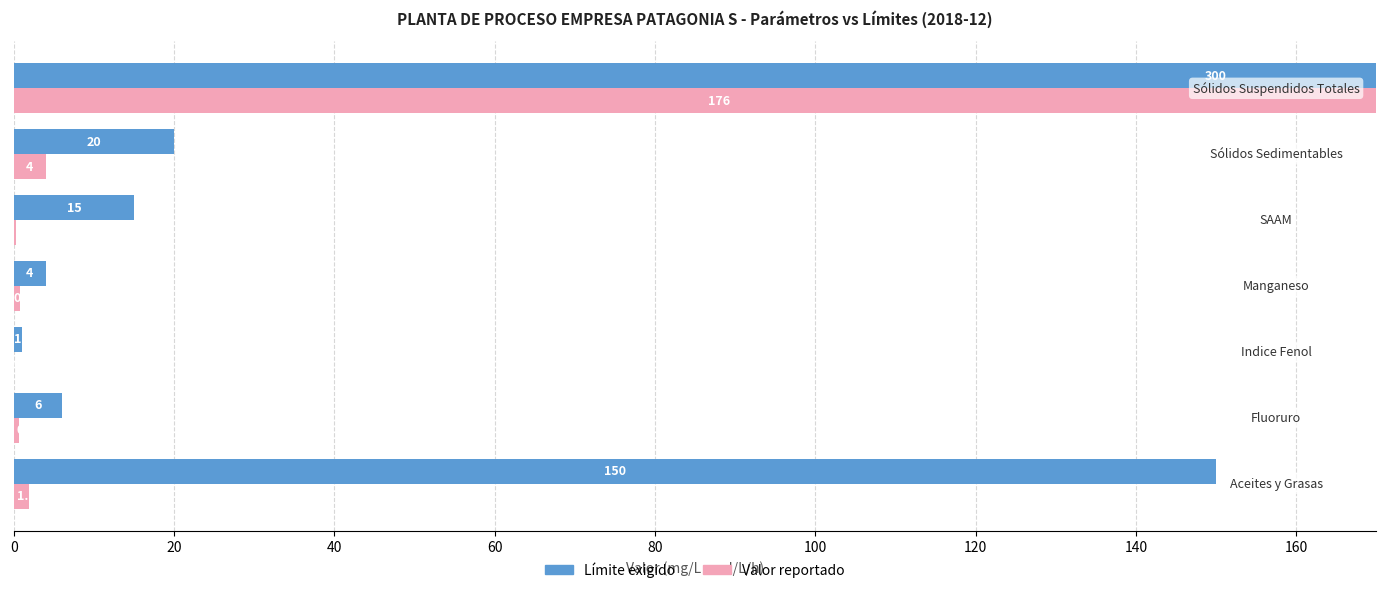

Which has a higher value, 40 or 100?

100